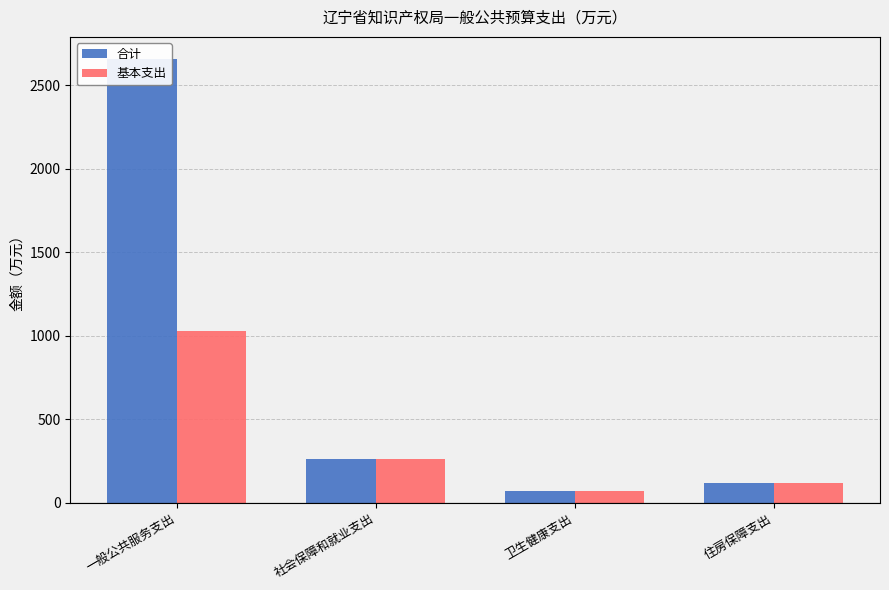

How many data points in 基本支出 are less than 260?

2